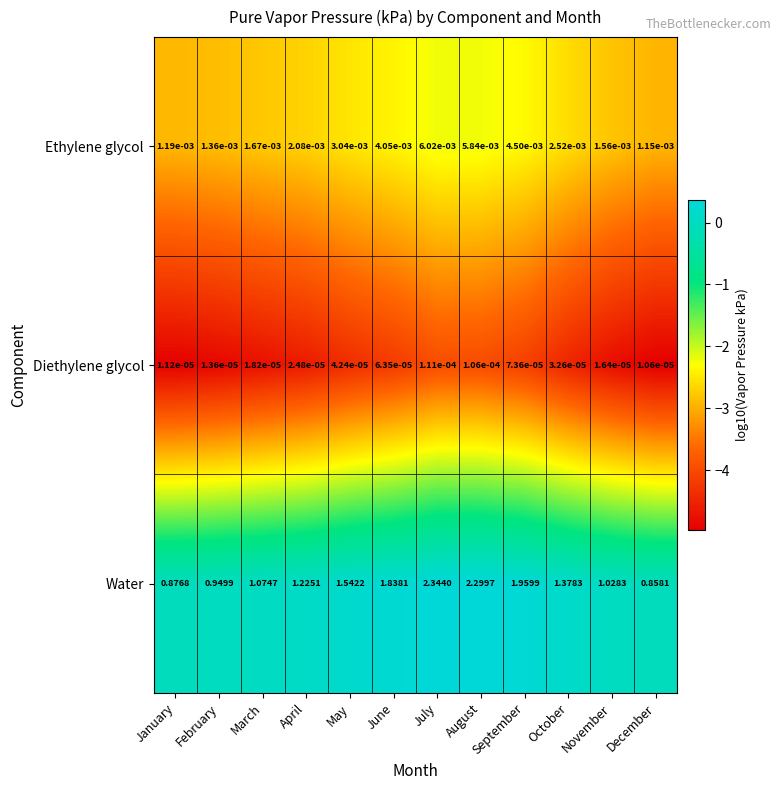

At which category is the sum across all series the highest?

July